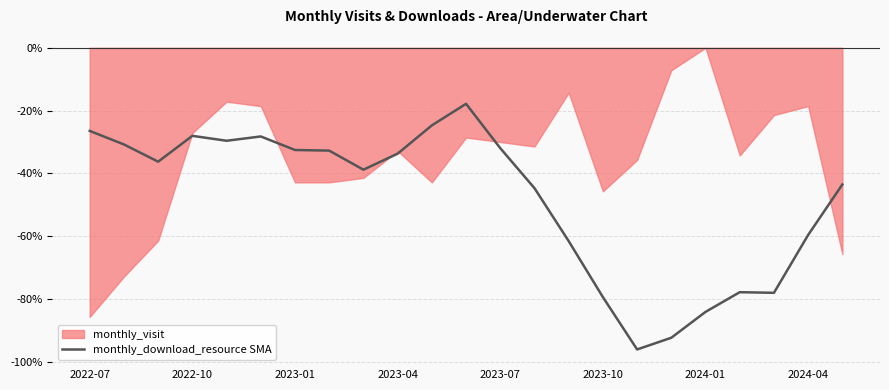

What is the smallest value displayed?

-96.1